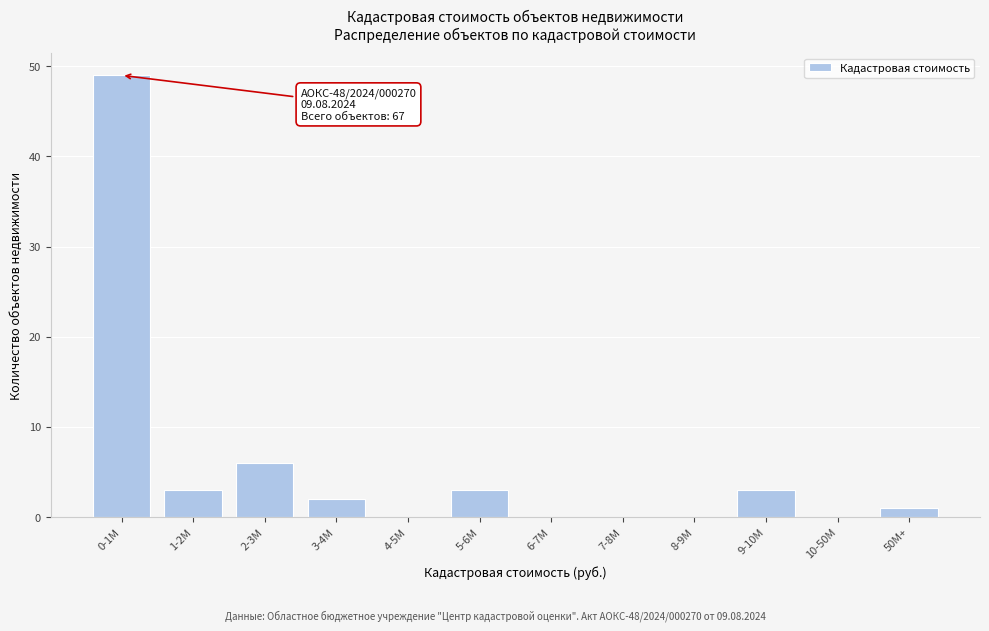

Reading left to right, what are all the values shown in this chart?

0-1M=49	1-2M=3	2-3M=6	3-4M=2	4-5M=0	5-6M=3	6-7M=0	7-8M=0	8-9M=0	9-10M=3	10-50M=0	50M+=1